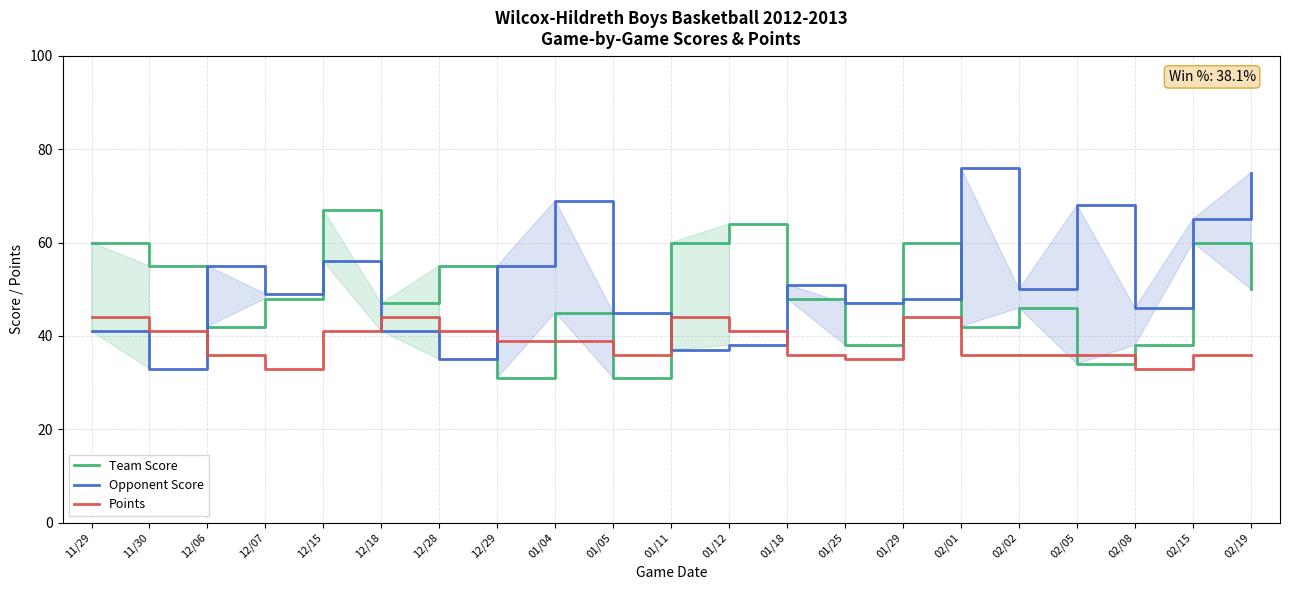

What is the label of the 16th point from the left?

02/01